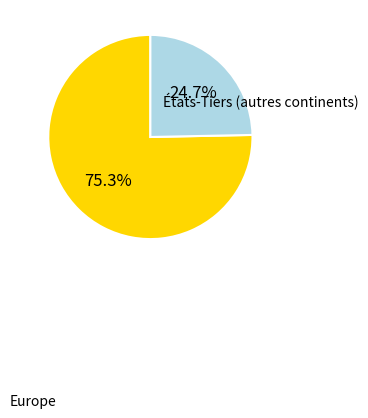

Rank the categories by value from lowest to highest.

États-Tiers (autres continents), Europe